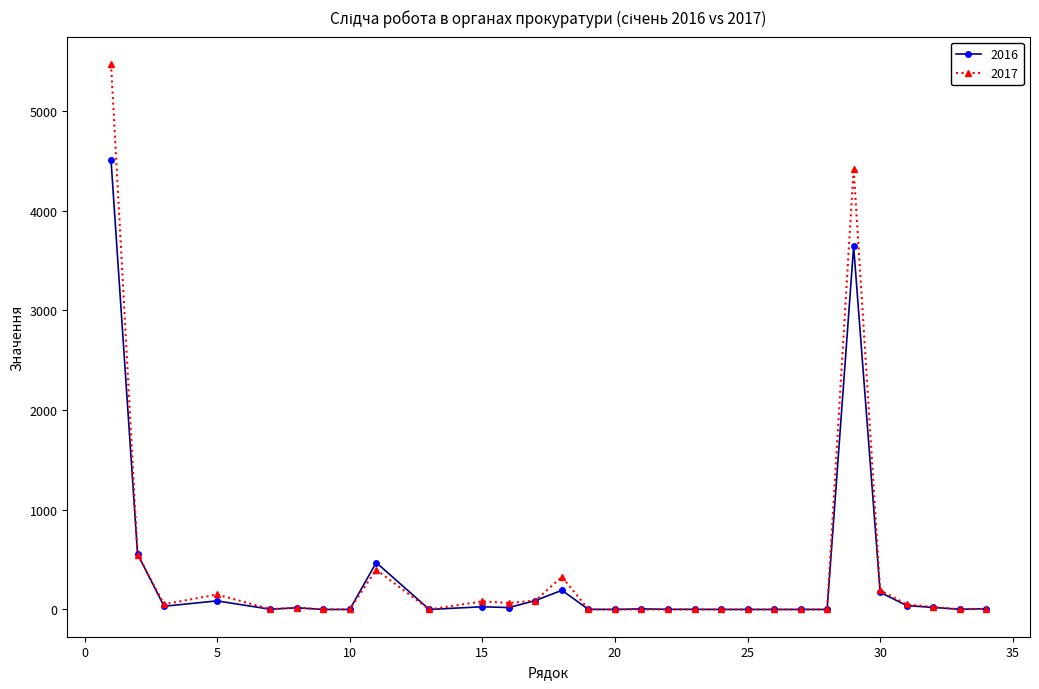

Rank the series by their maximum value, from highest to lowest.

2017, 2016